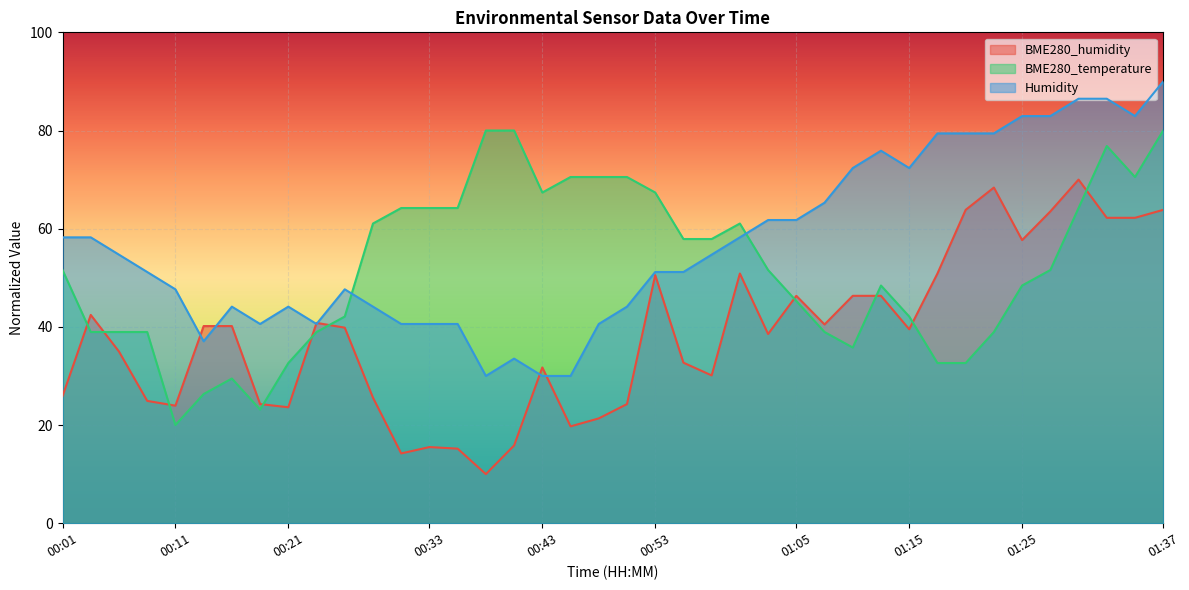

True or false: Humidity and BME280_humidity cross at least once.

True